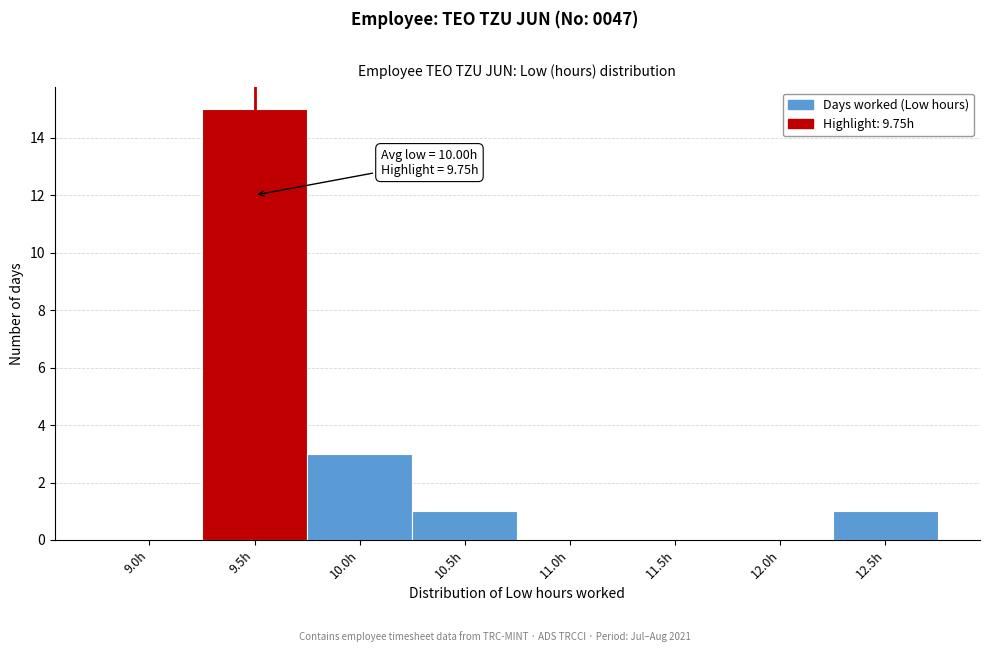

Reading left to right, list all the values displayed in this chart.

9.0h=0	9.5h=15	10.0h=3	10.5h=1	11.0h=0	11.5h=0	12.0h=0	12.5h=1